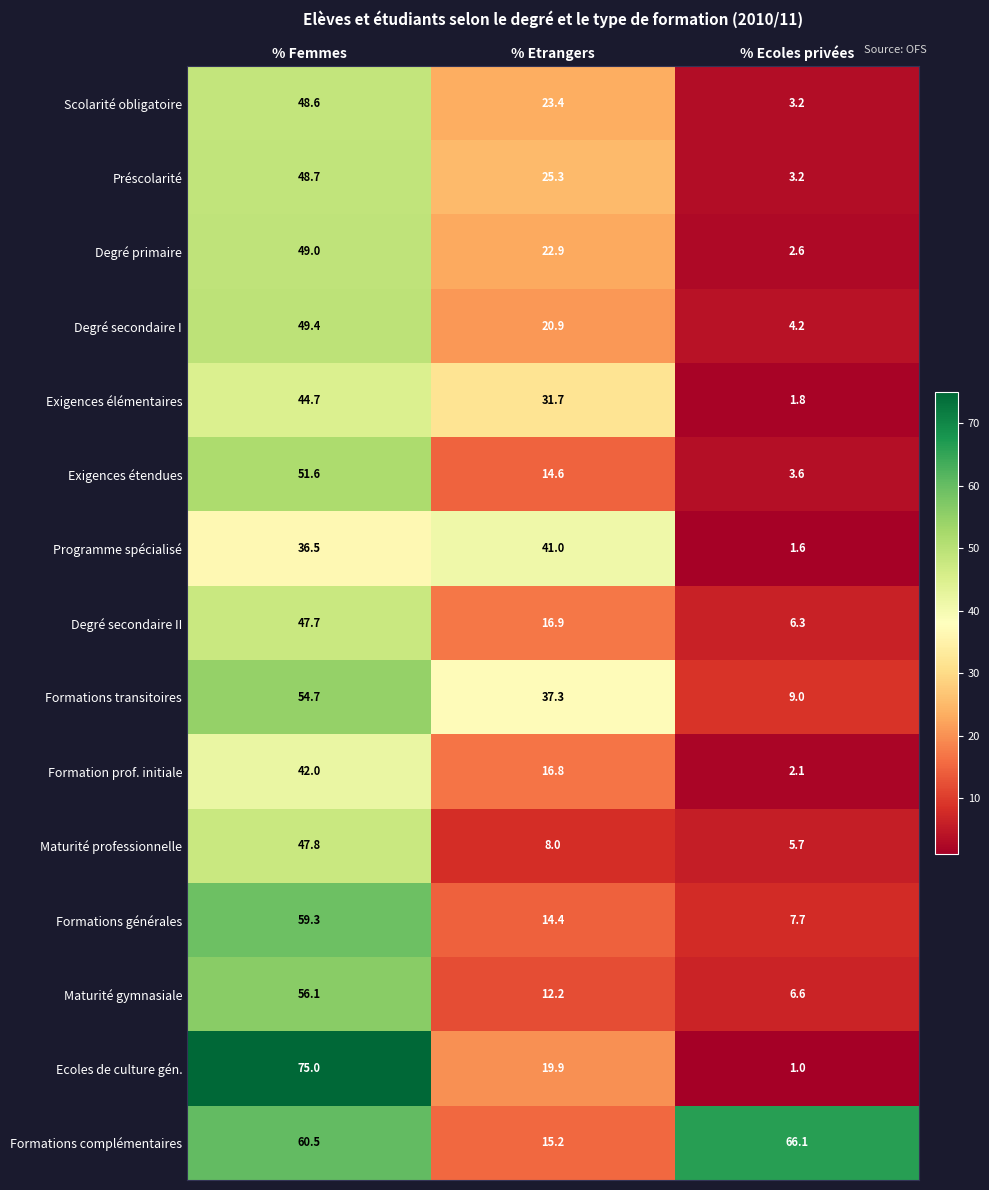

What is the average value of the Scolarité obligatoire series?

25.1